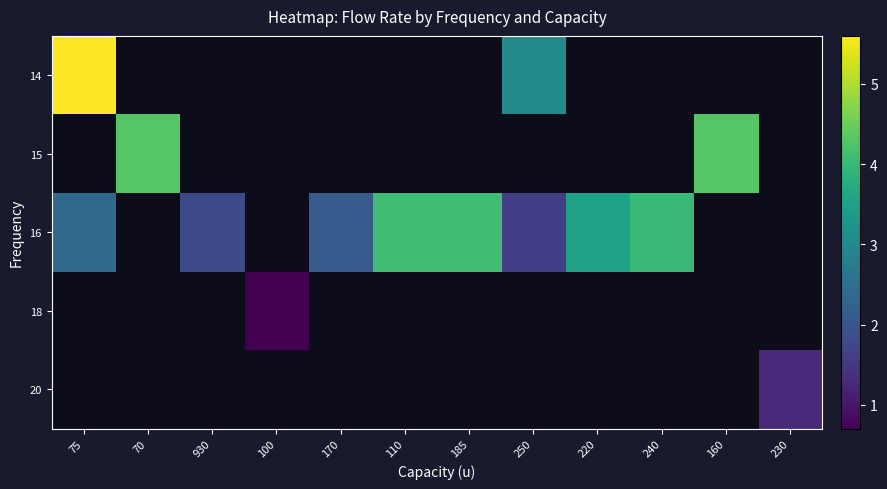

Which category has the highest value across all series?

75